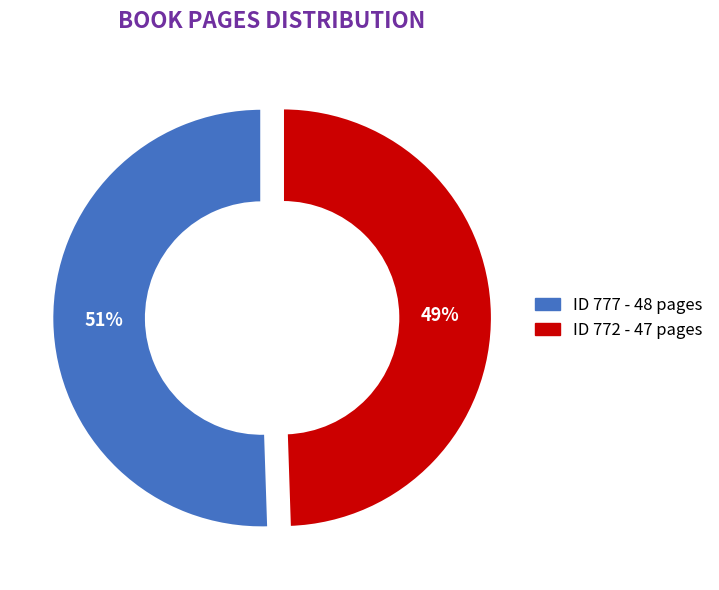

To the nearest percent, what is the average slice percentage?

50%